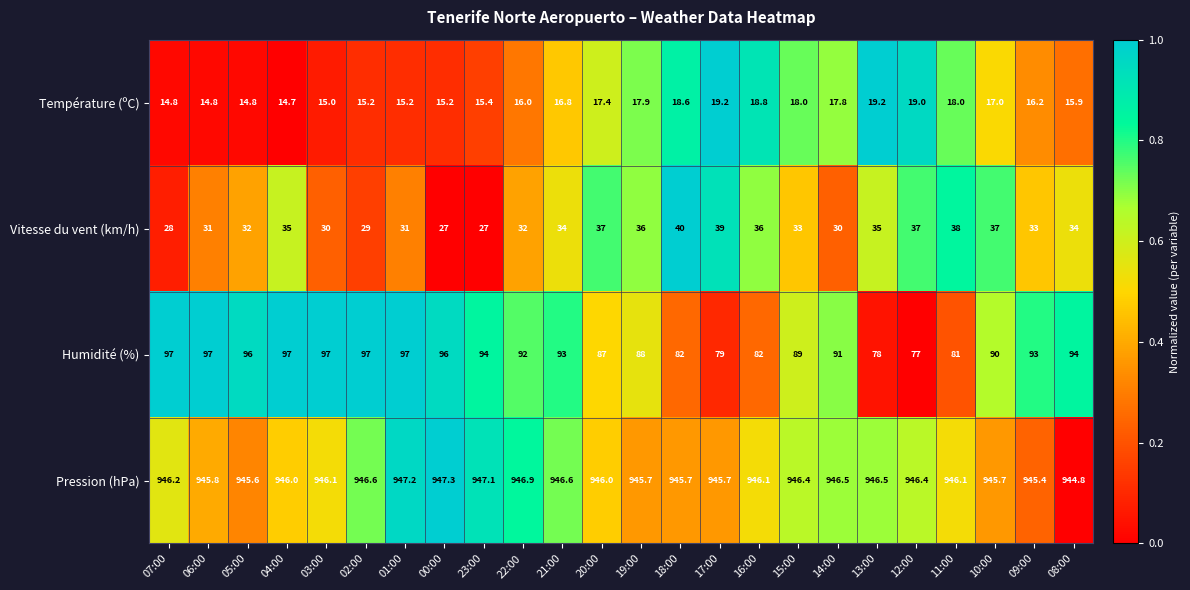

Which series has the widest spread of values?

Humidité (%)